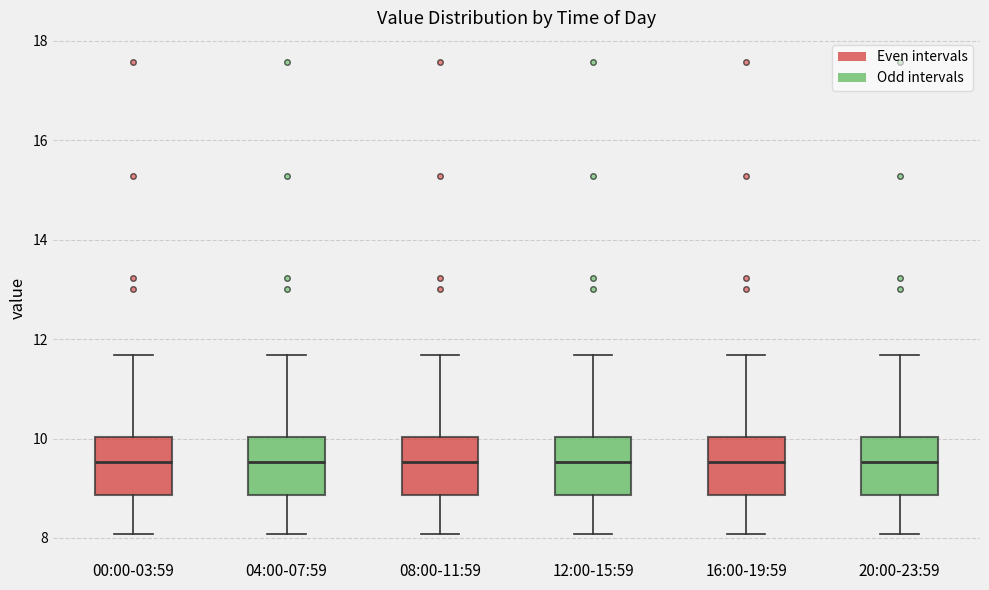

Reading left to right, transcribe this box plot: for each box, give where its median line is, the range the box spans, and where its two whiskers end, as read against the y-axis. The values are not printed on the chart, so give them approximately, as read against the axis.

00:00-03:59: median 9.6, box 8.8 to 10.0, whiskers 8.0 to 11.6
04:00-07:59: median 9.6, box 8.8 to 10.0, whiskers 8.0 to 11.6
08:00-11:59: median 9.6, box 8.8 to 10.0, whiskers 8.0 to 11.6
12:00-15:59: median 9.6, box 8.8 to 10.0, whiskers 8.0 to 11.6
16:00-19:59: median 9.6, box 8.8 to 10.0, whiskers 8.0 to 11.6
20:00-23:59: median 9.6, box 8.8 to 10.0, whiskers 8.0 to 11.6